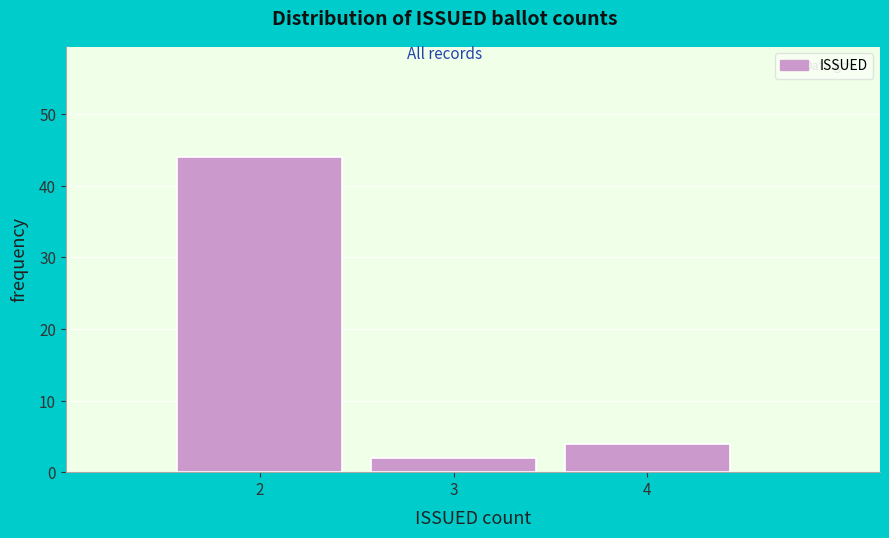

Reading left to right, transcribe this chart: for each bar, give the range it covers on the x-axis and its height. The values are not printed on the chart, so give them approximately, as read against the axis.

1.5 to 2.5: 44
2.5 to 3.5: 2
3.5 to 4.5: 4